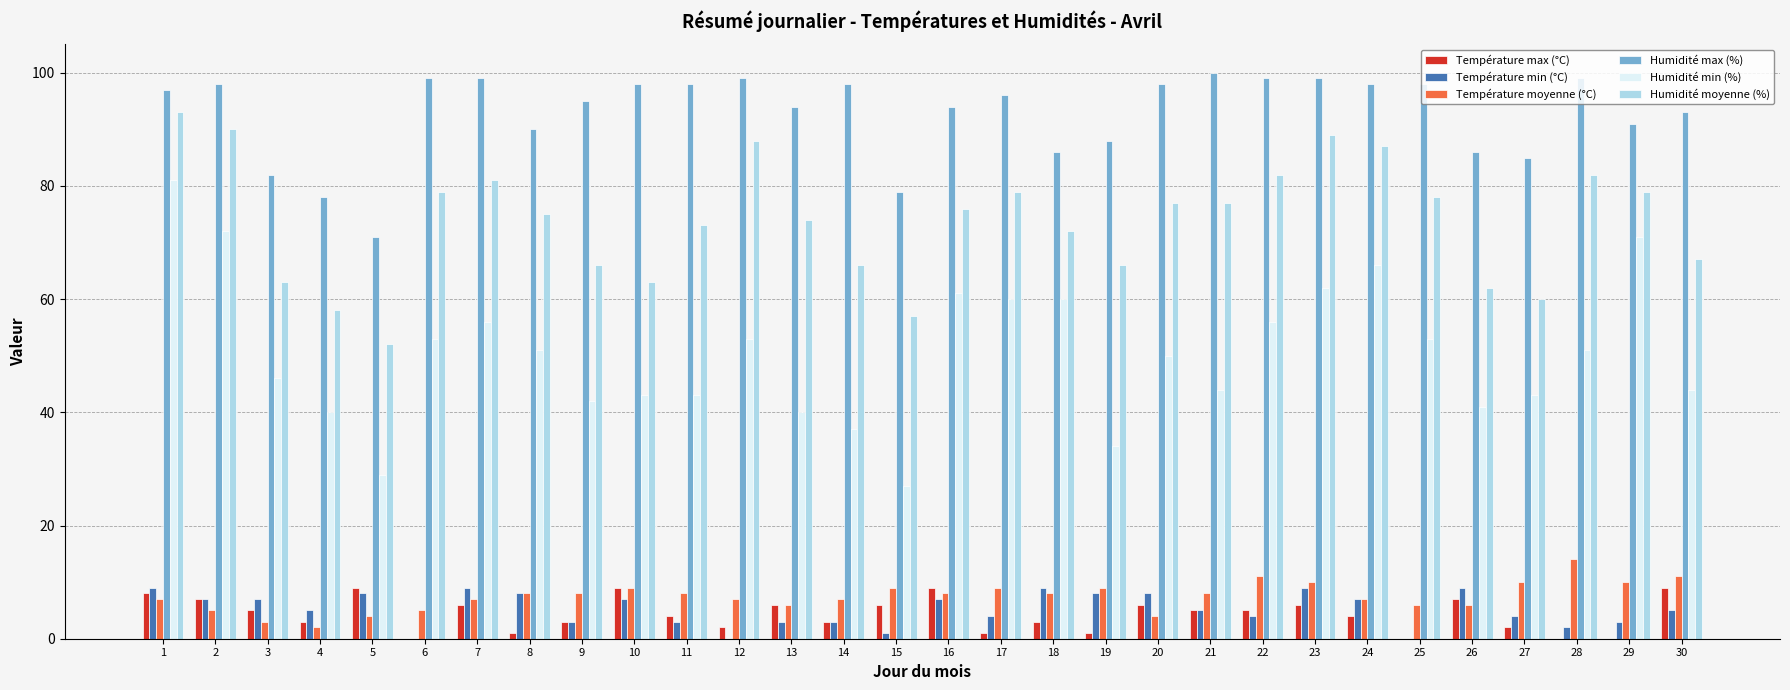

How many data points does each series have?

30